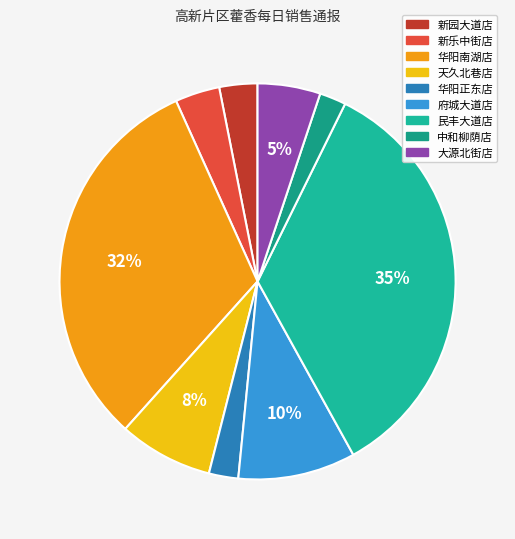

Which slice is the largest?

民丰大道店